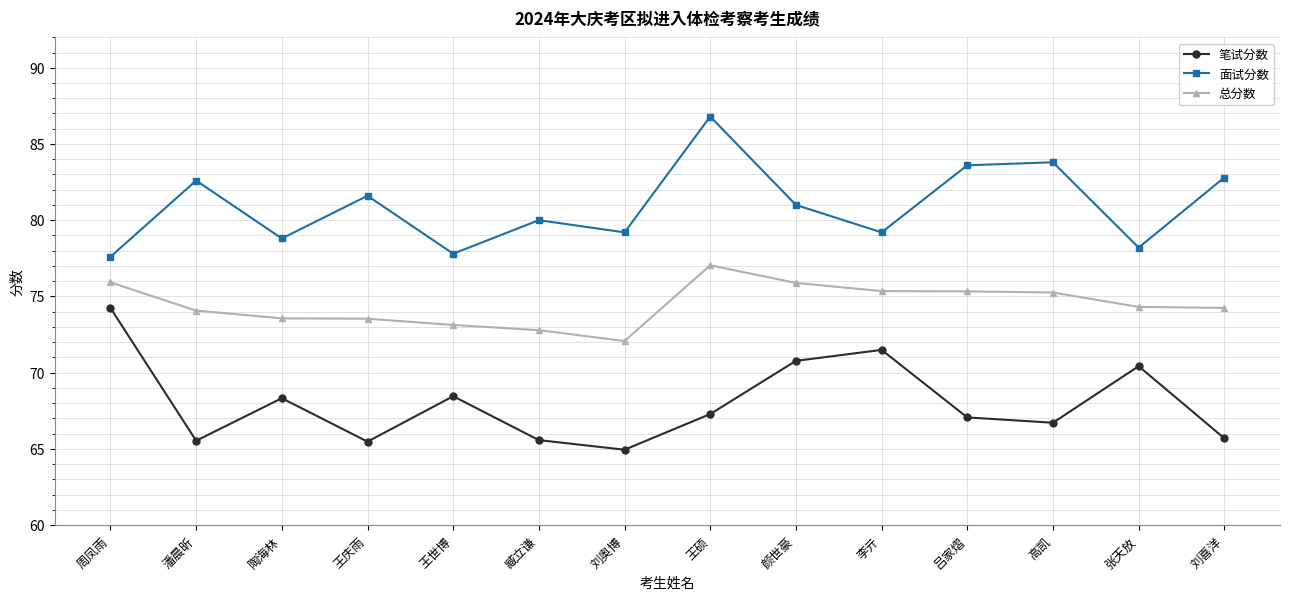

Count the number of data series in this chart.

3